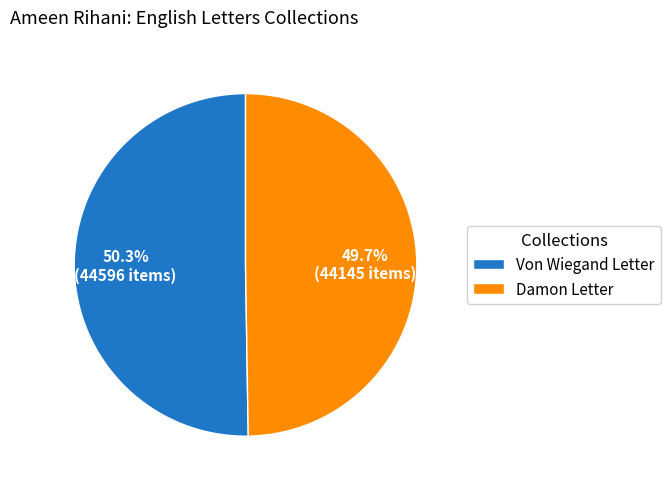

To the nearest percent, what is the difference between the largest and smallest slice percentages?

1%